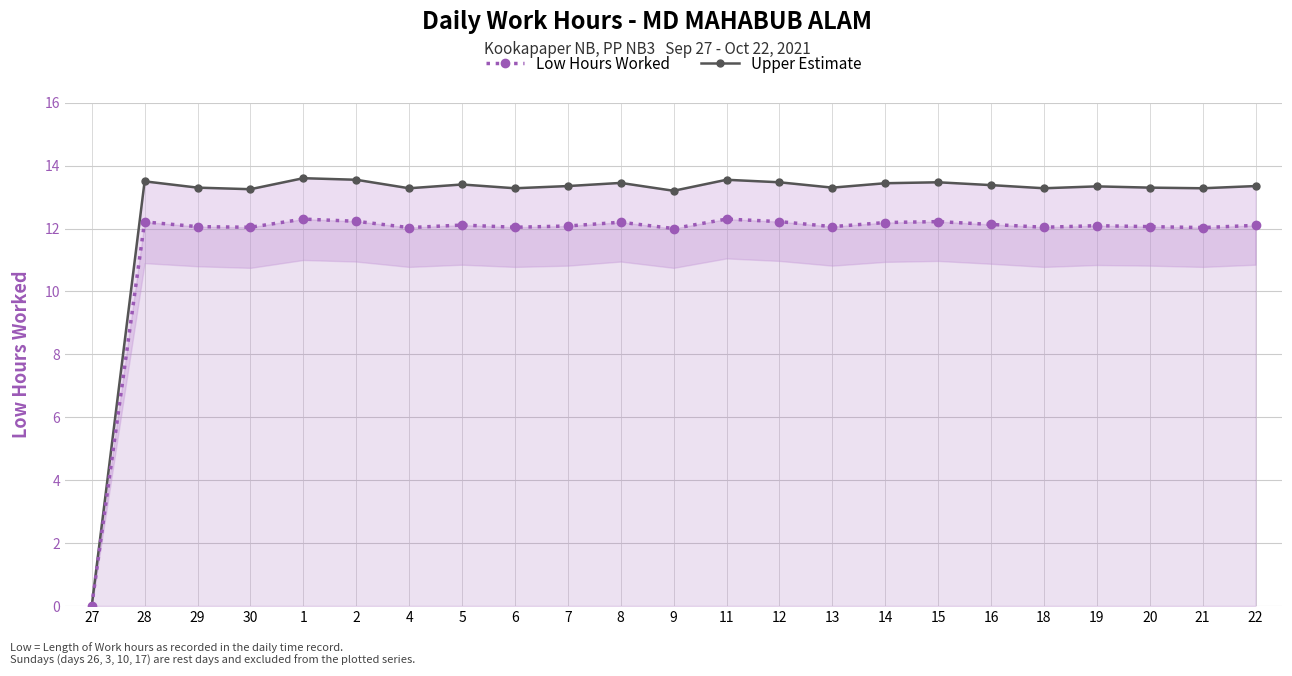

In Upper Estimate, how many points are higher than both neighbors (excluding endpoints)?

7